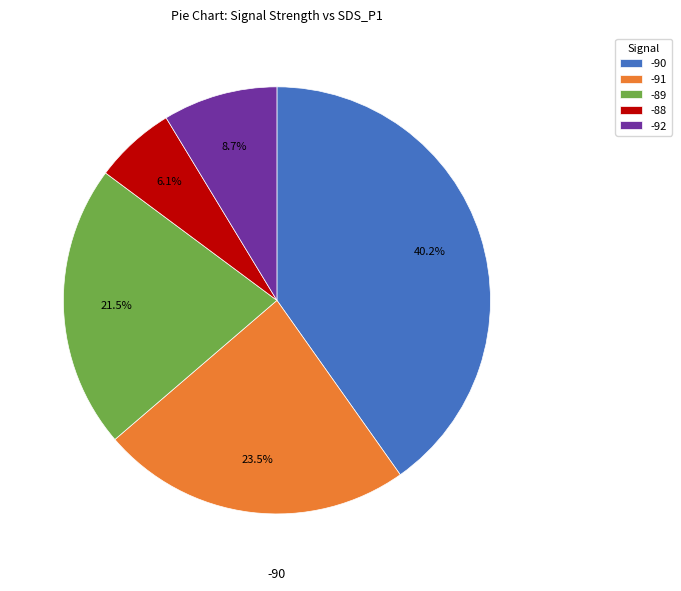

Which has a higher value, -90 or -92?

-90